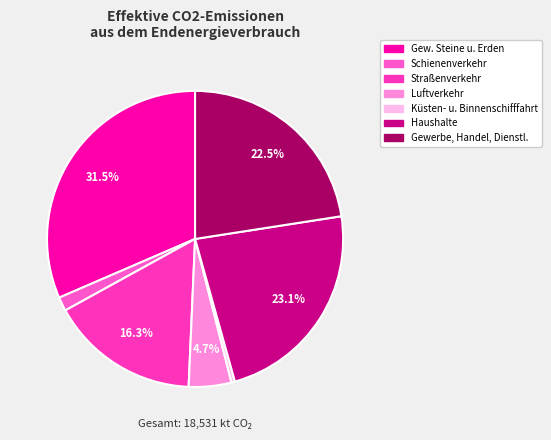

How many segments does this pie chart have?

7